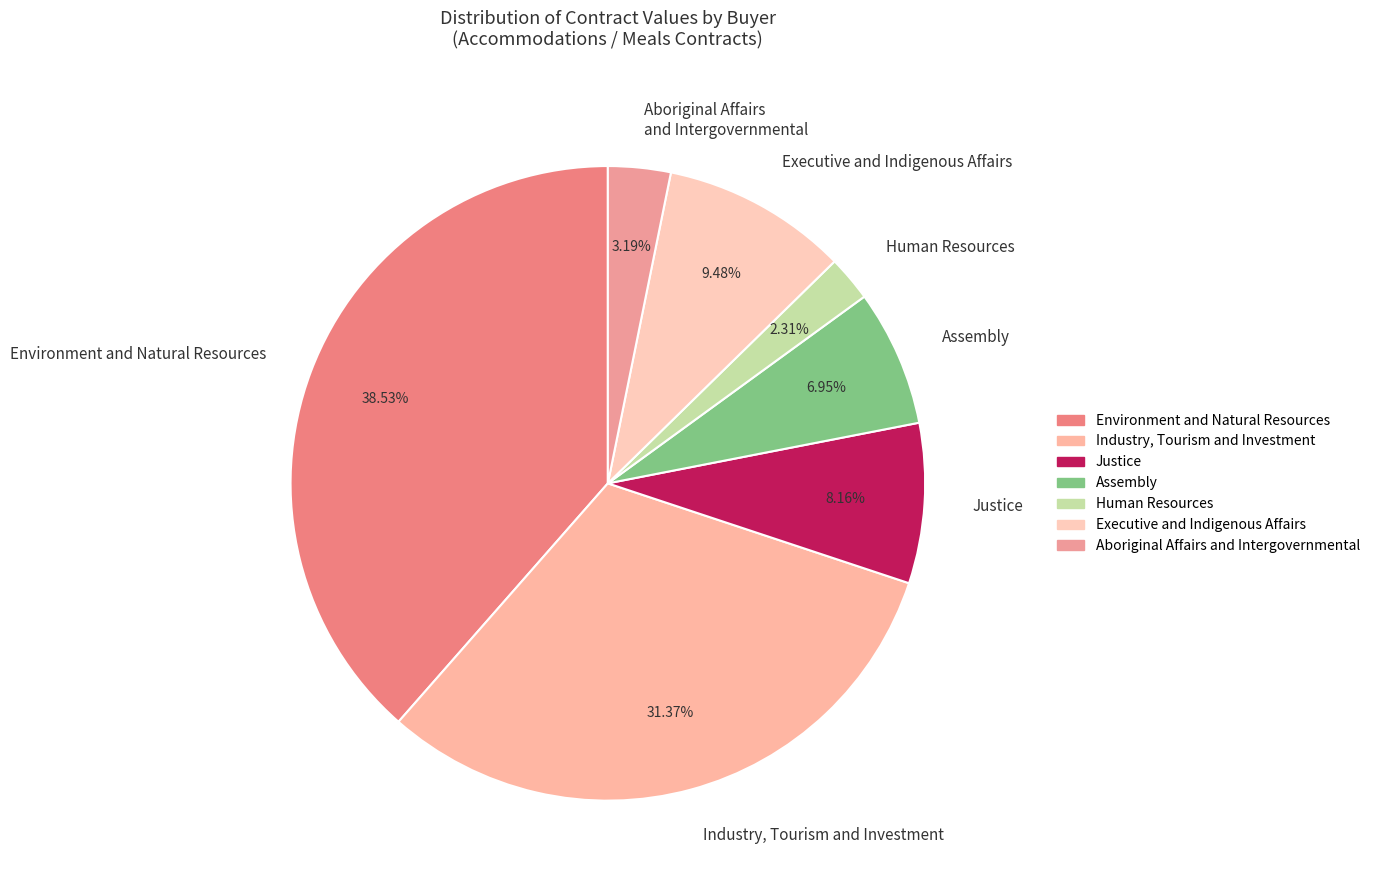

Which has a higher value, Aboriginal Affairs and Intergovernmental or Human Resources?

Aboriginal Affairs and Intergovernmental